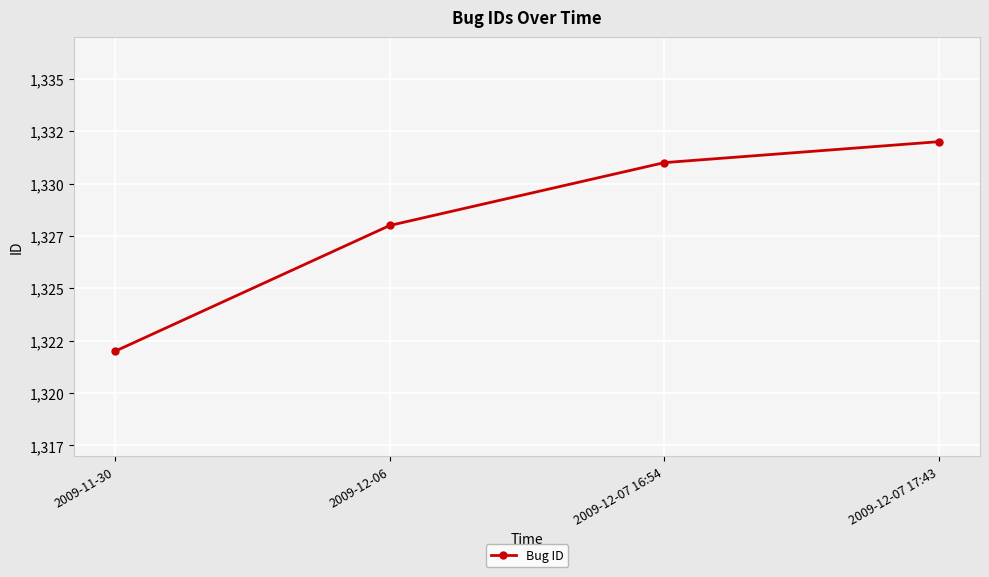

Is this an area chart (filled region under the line)?

No